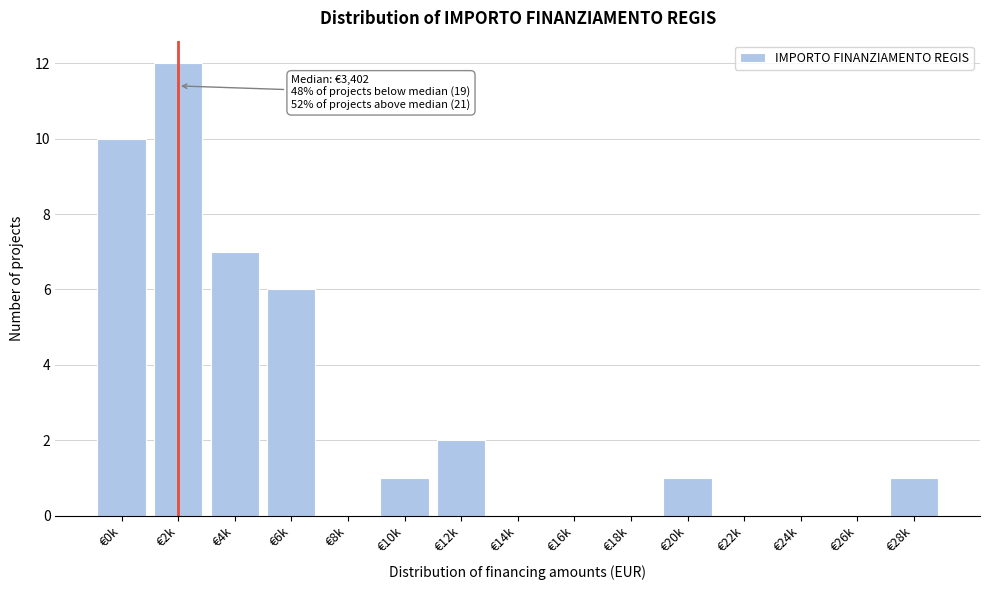

Reading right to left, what are all the values shown in this chart?

€28k=1	€26k=0	€24k=0	€22k=0	€20k=1	€18k=0	€16k=0	€14k=0	€12k=2	€10k=1	€8k=0	€6k=6	€4k=7	€2k=12	€0k=10